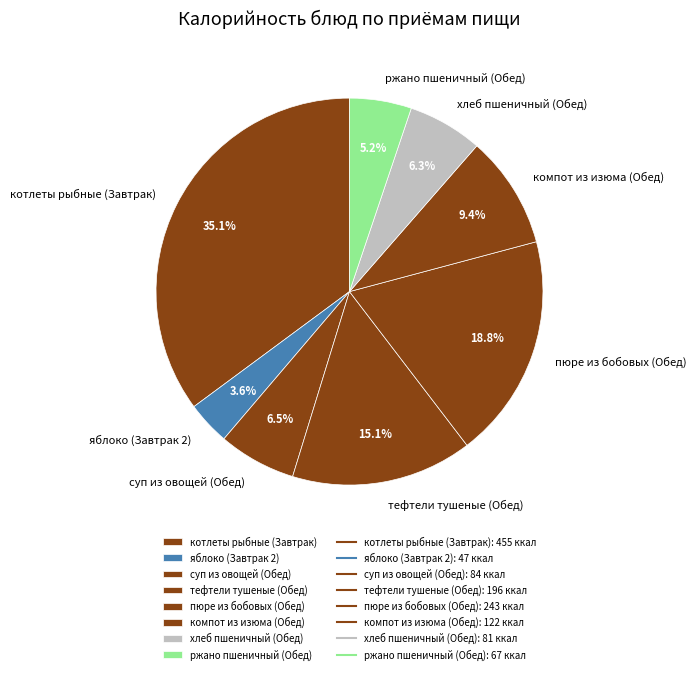

Is the sum of хлеб пшеничный (Обед) and пюре из бобовых (Обед) greater than half?

No